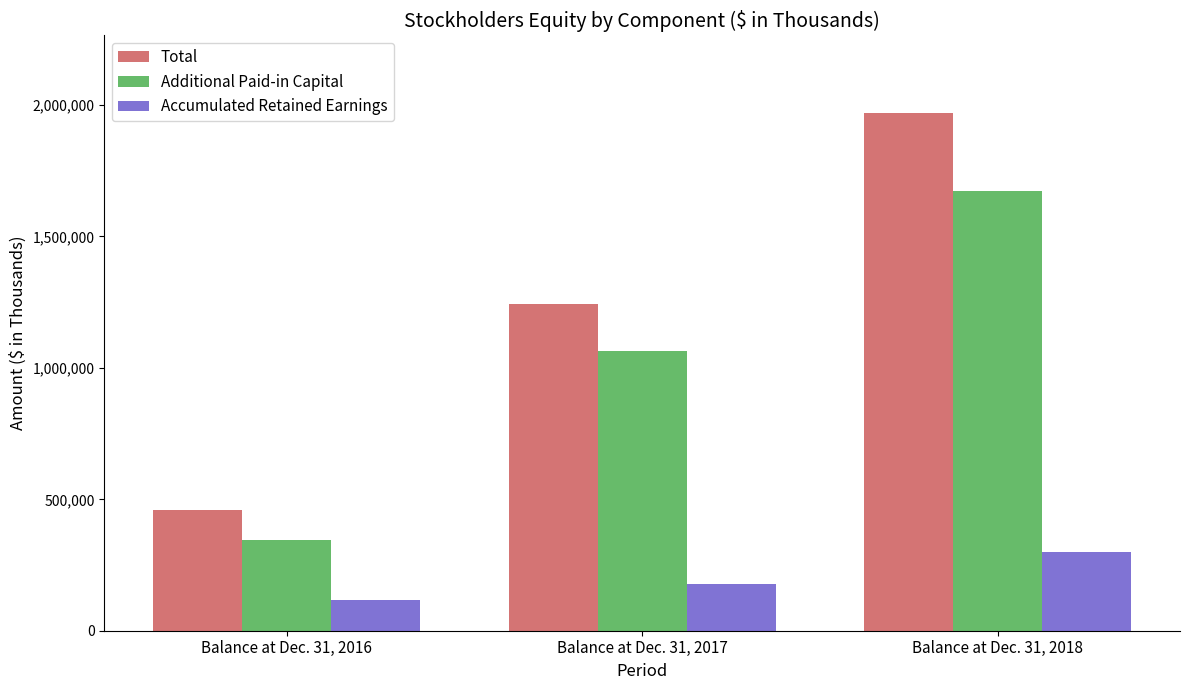

At which label does Accumulated Retained Earnings reach its minimum?

Balance at Dec. 31, 2016